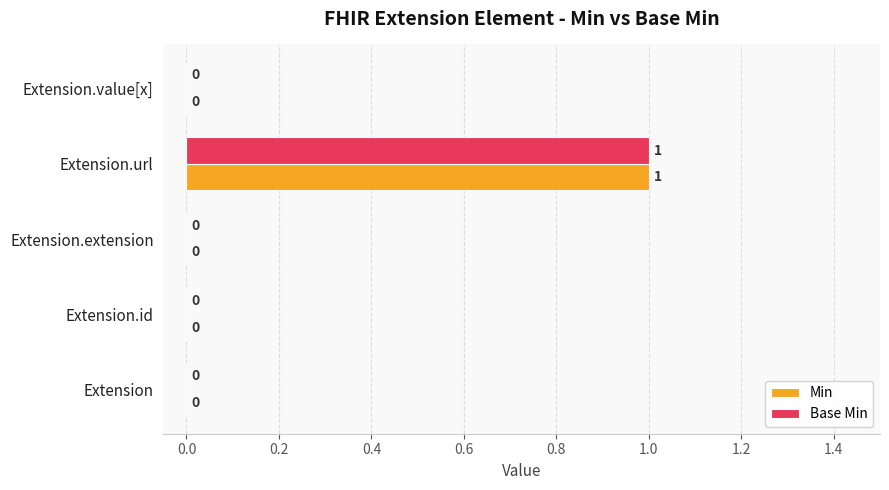

How many categories are shown in the chart?

5